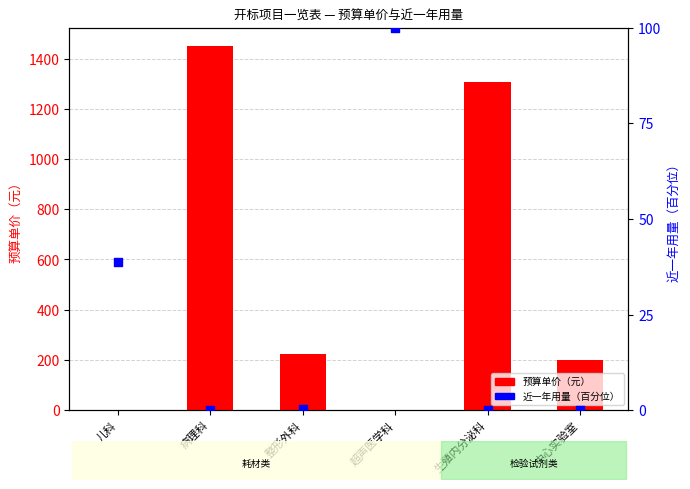

Which series contains the highest Y value?

预算单价（元）